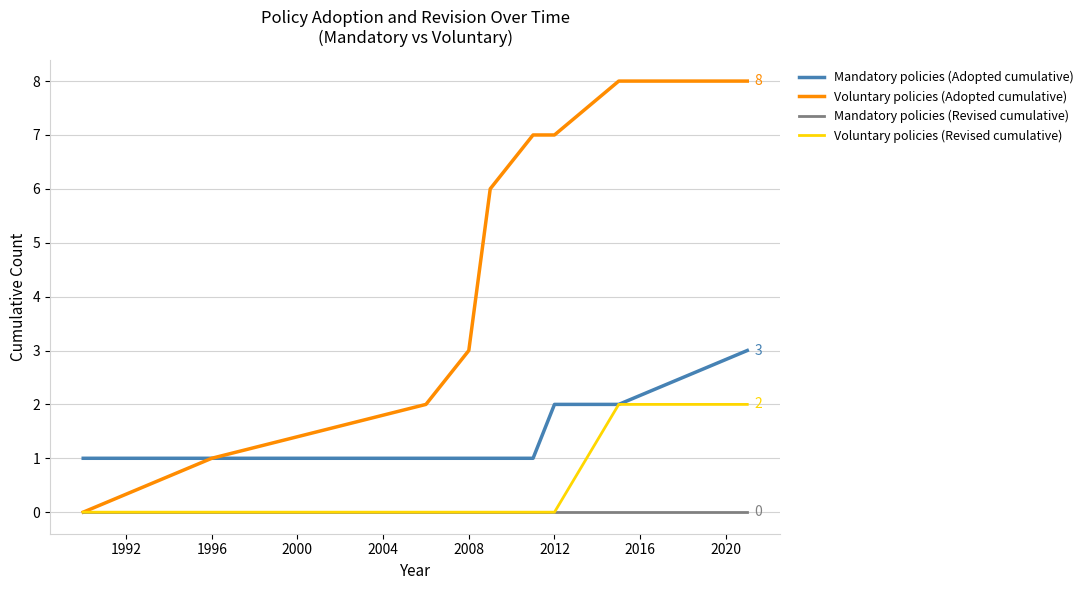

List the series in order of their peak value, highest first.

Voluntary policies (Adopted cumulative), Mandatory policies (Adopted cumulative), Voluntary policies (Revised cumulative), Mandatory policies (Revised cumulative)